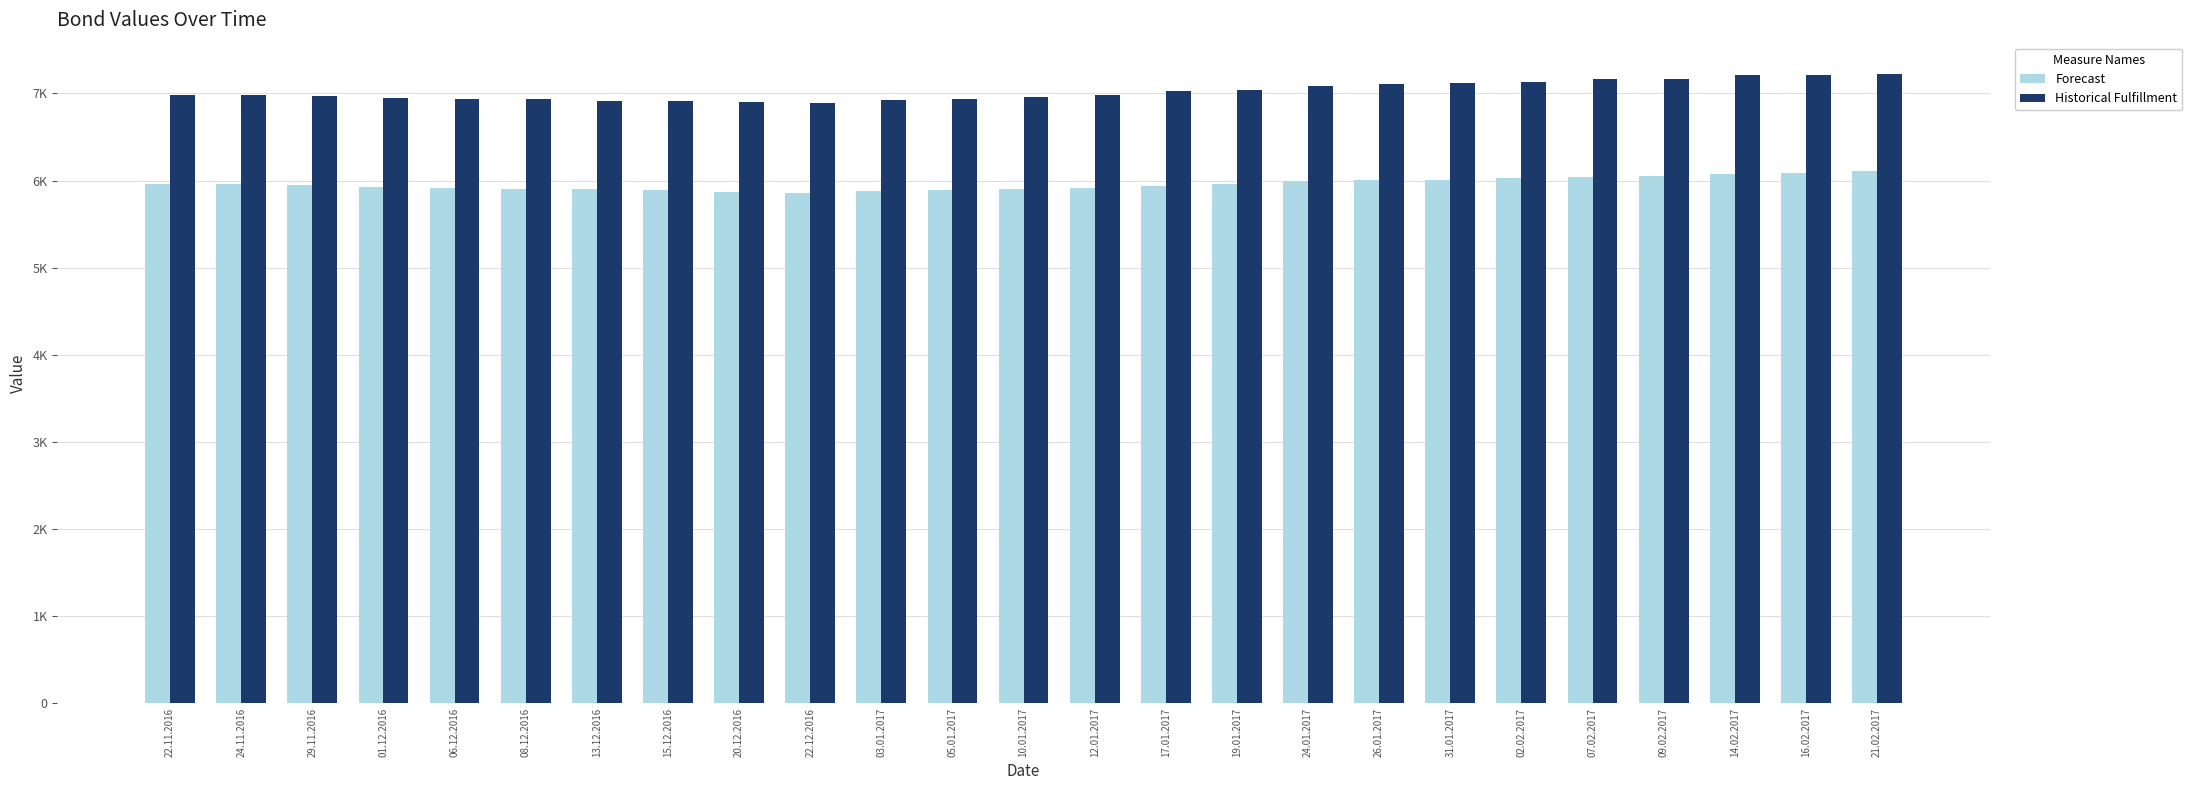

Is the value of Forecast at 05.01.2017 greater than the value of Historical Fulfillment at 01.12.2016?

No